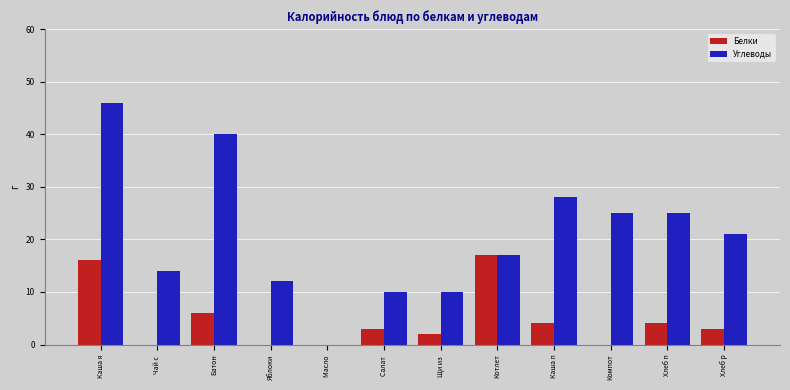

Are the bars grouped side by side (vs. stacked)?

Yes